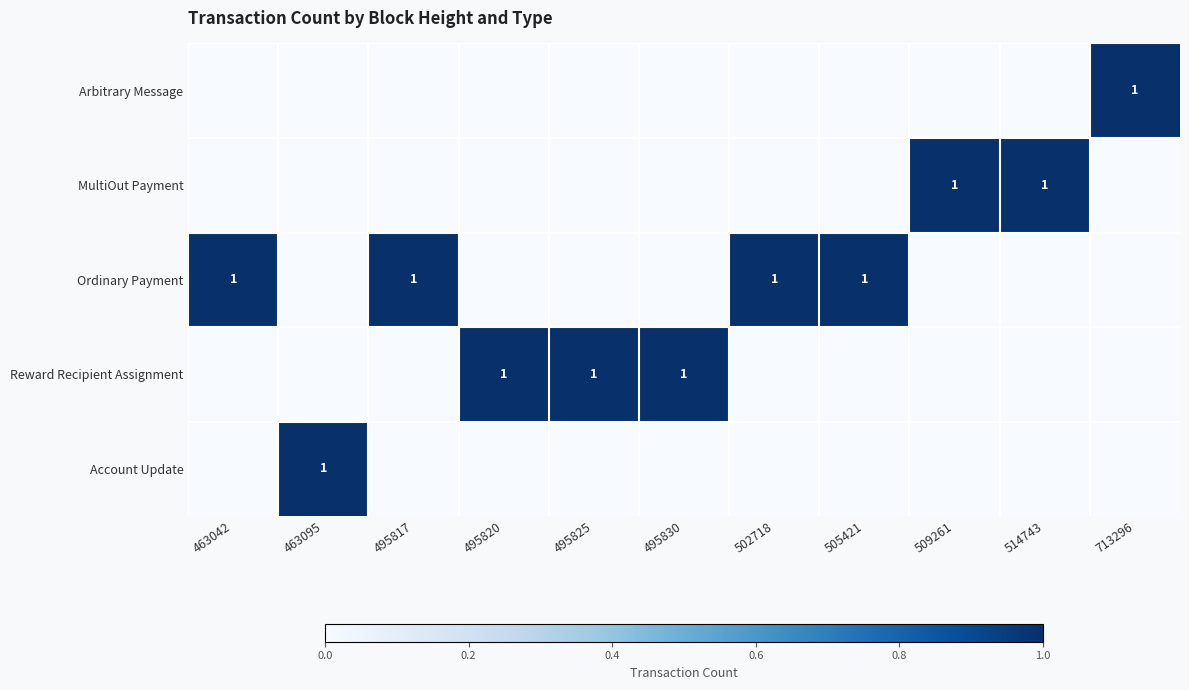

Count the number of data series in this chart.

5